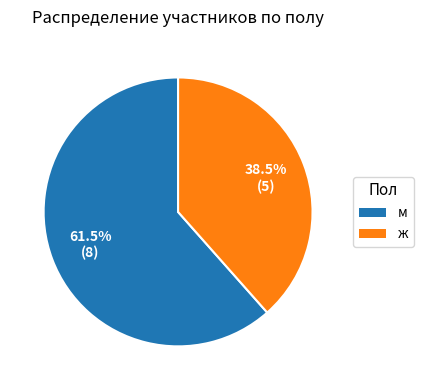

Do ж and м together represent more than half of the pie?

Yes